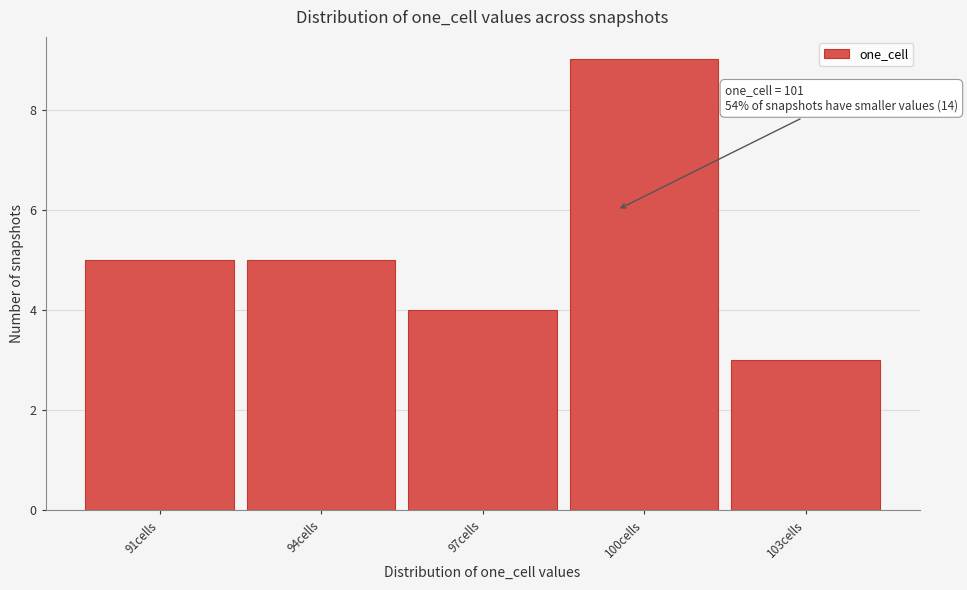

Reading left to right, transcribe all the data shown in this chart.

91cells=5	94cells=5	97cells=4	100cells=9	103cells=3